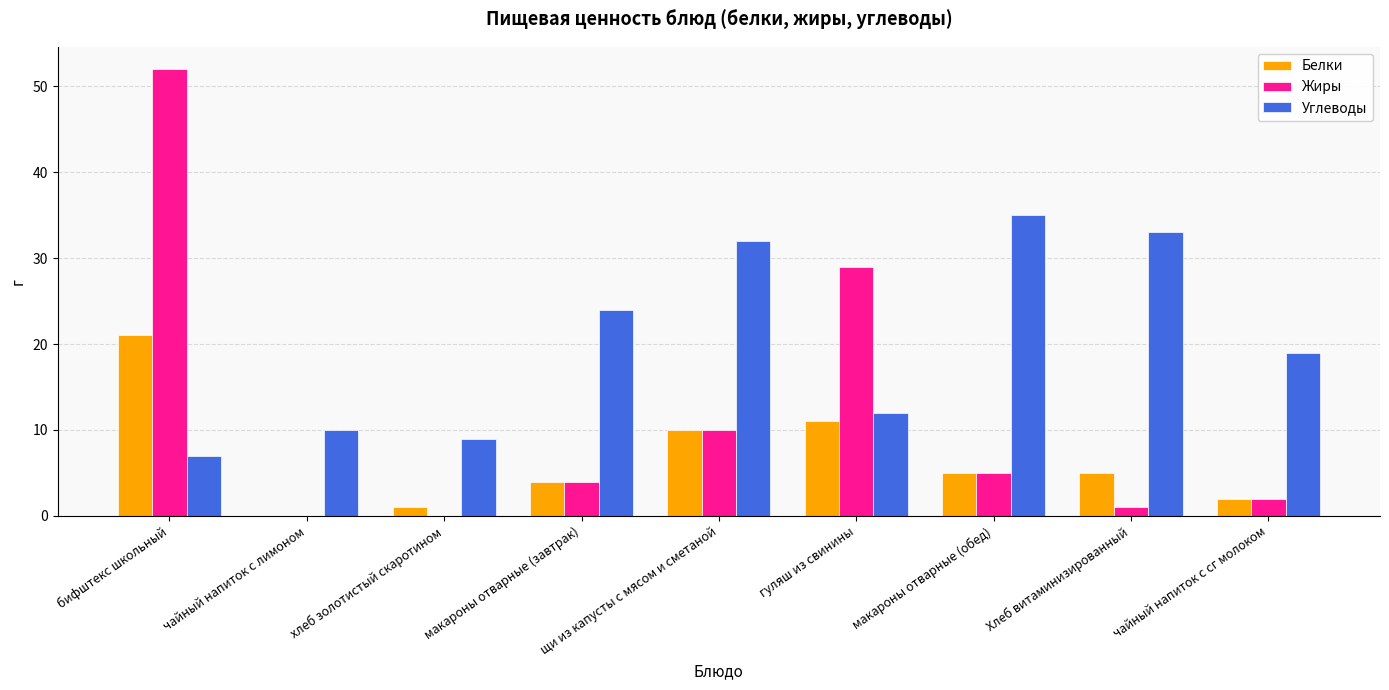

How many groups of bars are there?

9